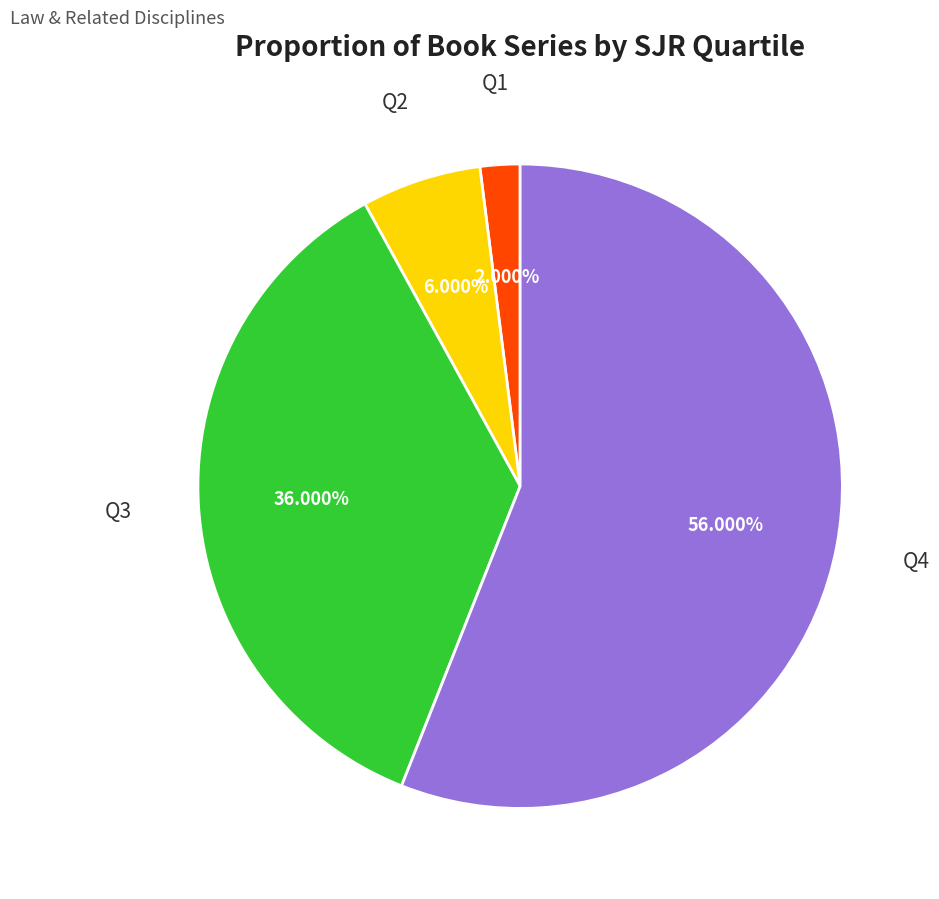

Is there any slice that represents more than half of the pie?

Yes